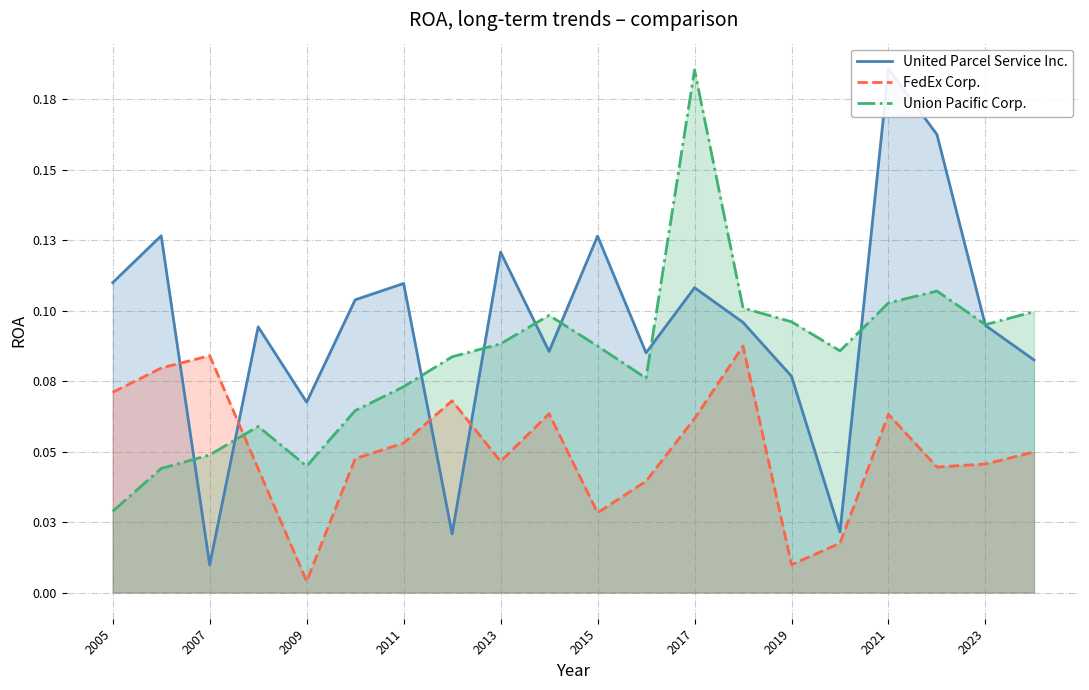

Rank the series by their average value, from lowest to highest.

FedEx Corp., Union Pacific Corp., United Parcel Service Inc.